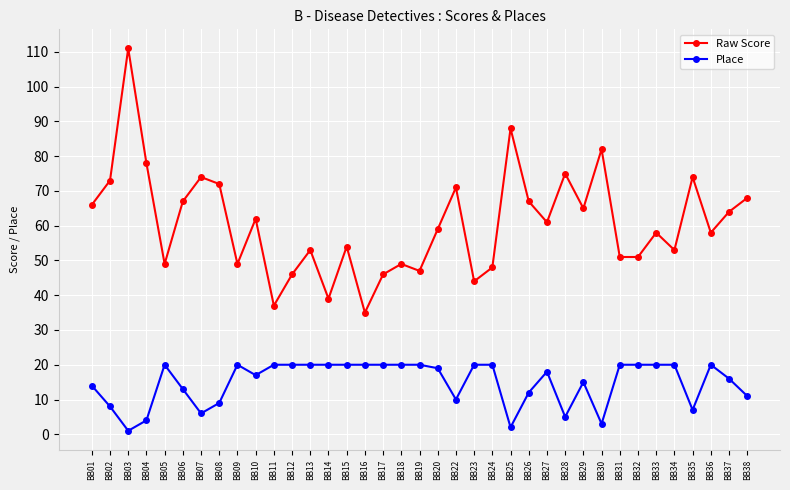

What are all the series names shown in the legend?

Raw Score, Place